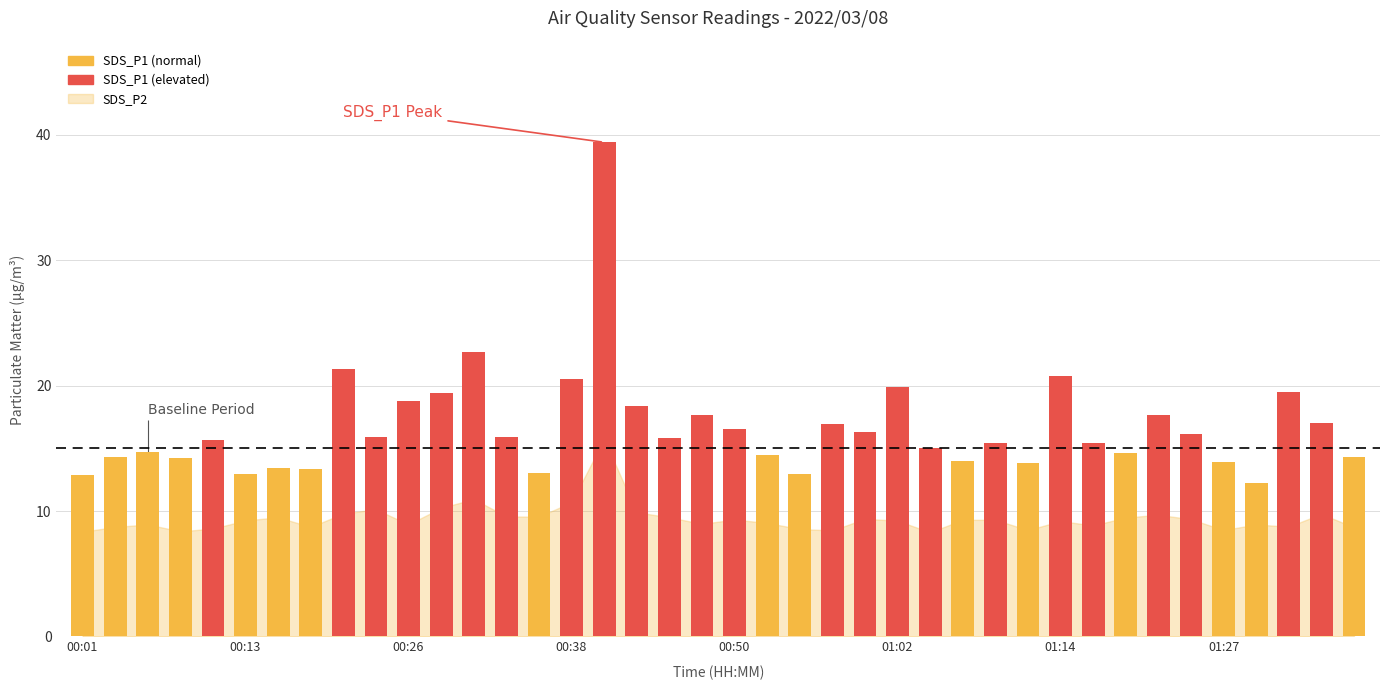

What is the sum of the values at 30 and 23?

37.8